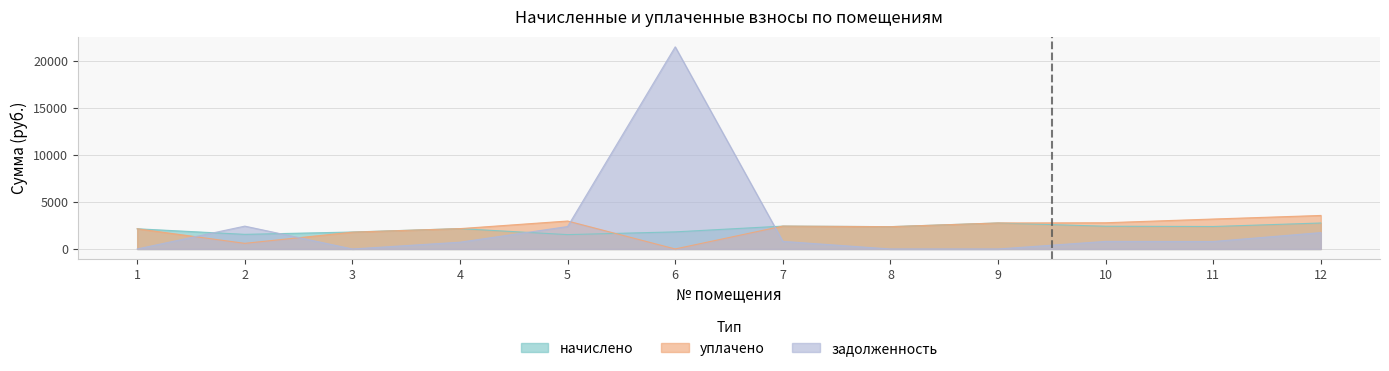

What is the value of the начислено point at the 10th from the left?

2423.2